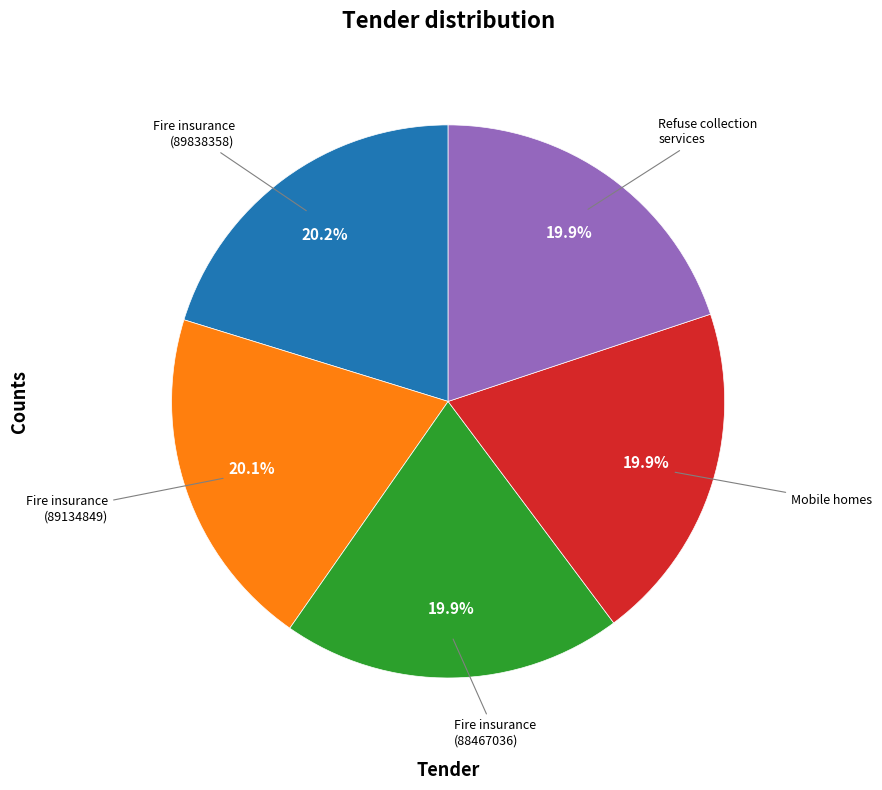

Approximately how many times larger is the value at Fire insurance (89134849) compared to Fire insurance (89838358)?

1.0